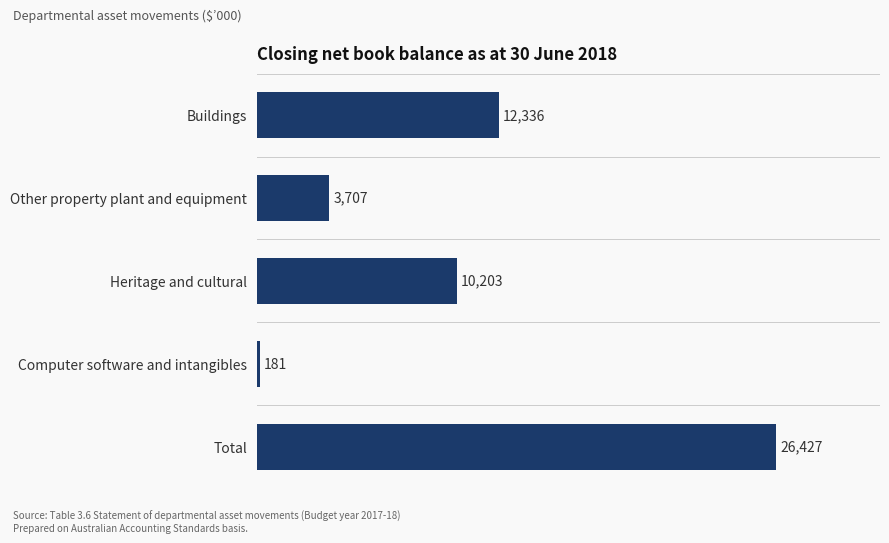

What is the average value?

10571